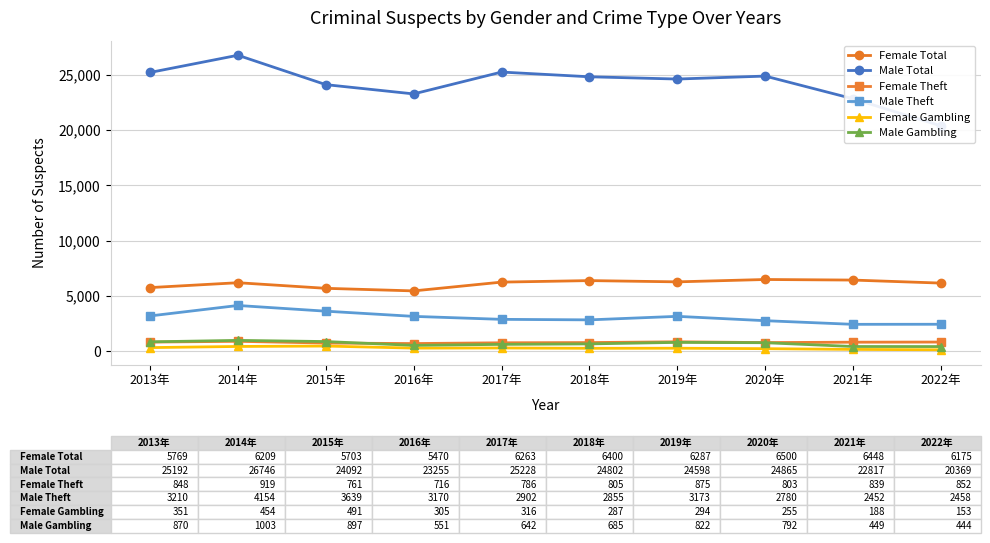

Reading left to right, transcribe all the data shown in this chart.

Female Total: 5769	6209	5703	5470	6263	6400	6287	6500	6448	6175
Male Total: 25192	26746	24092	23255	25228	24802	24598	24865	22817	20369
Female Theft: 848	919	761	716	786	805	875	803	839	852
Male Theft: 3210	4154	3639	3170	2902	2855	3173	2780	2452	2458
Female Gambling: 351	454	491	305	316	287	294	255	188	153
Male Gambling: 870	1003	897	551	642	685	822	792	449	444